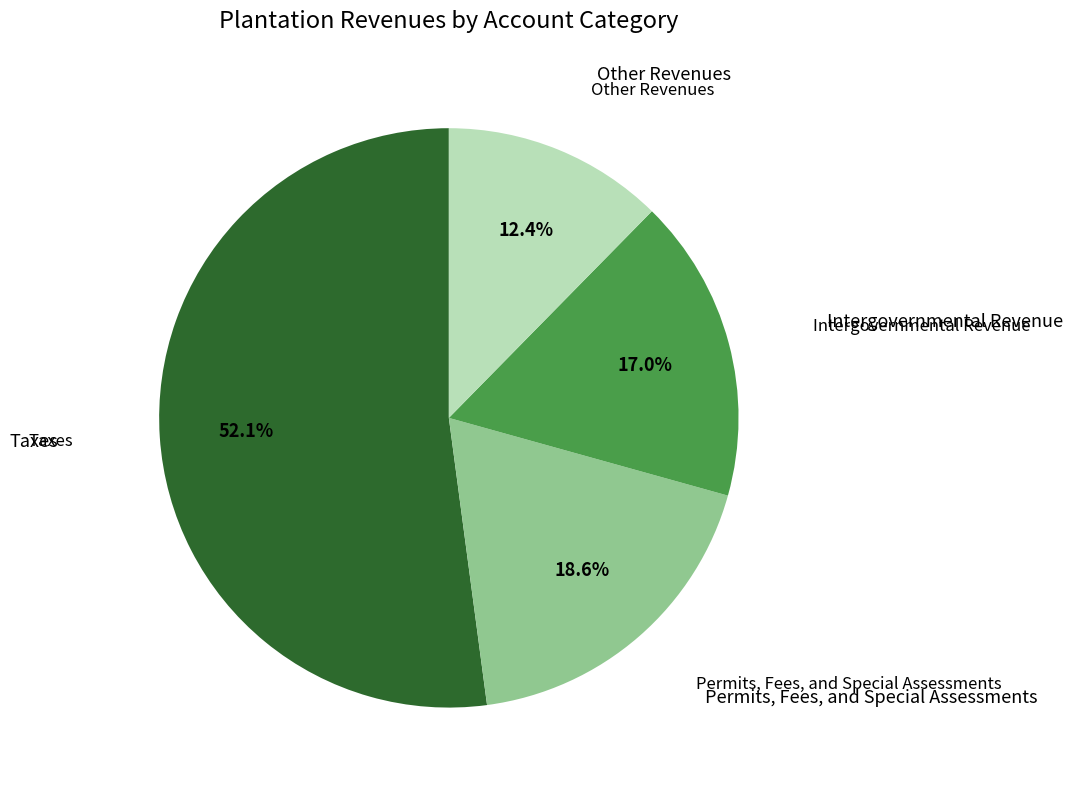

How many segments does this pie chart have?

4